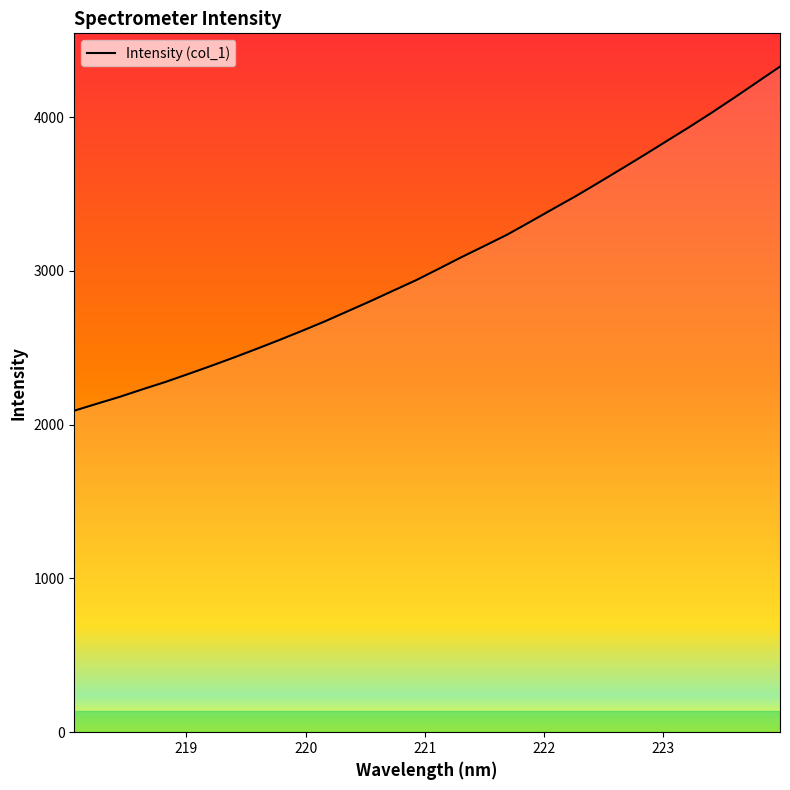

How many lines are shown in the chart?

1